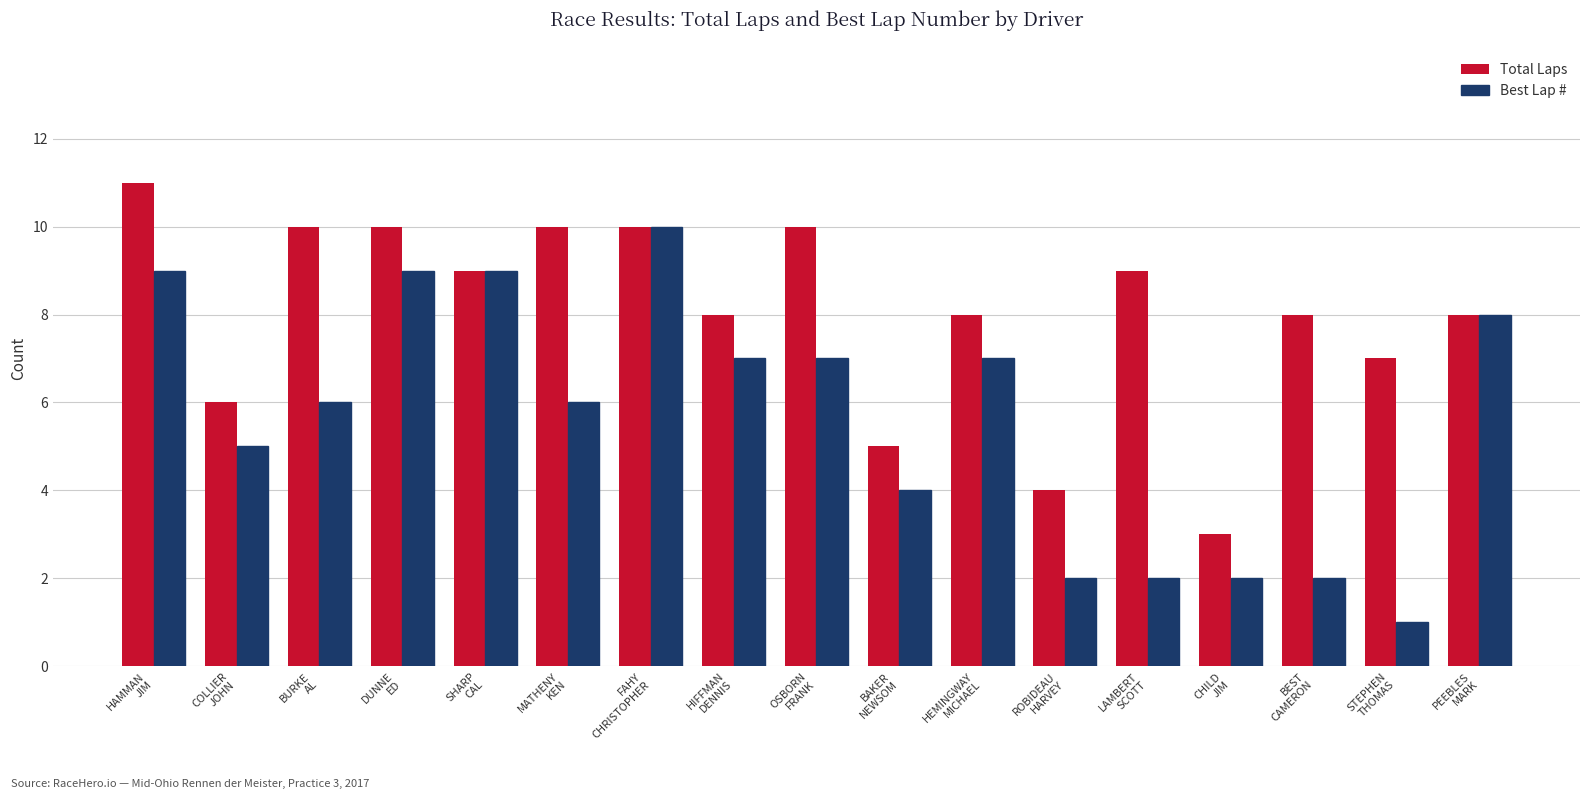

How many bars are there in each group?

2